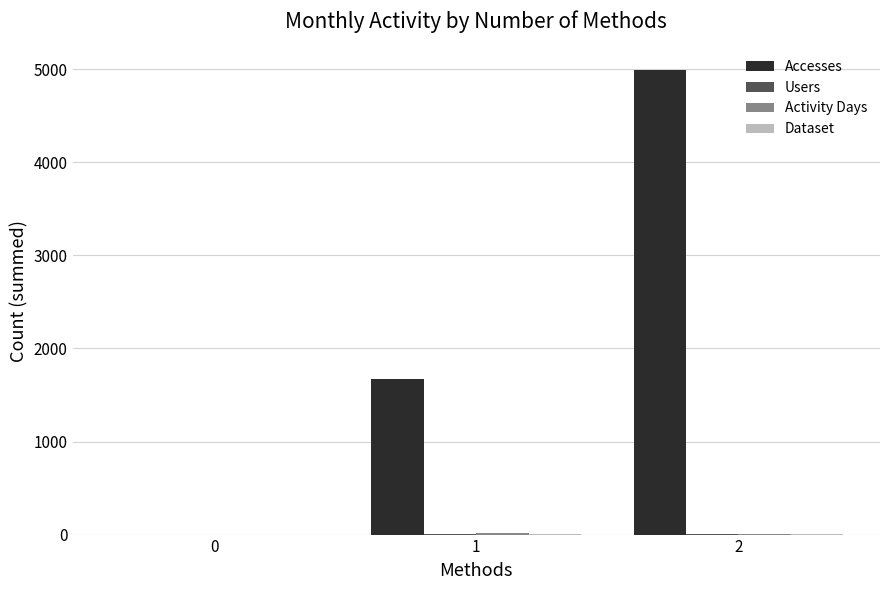

What is the sum of all Accesses values?

6663